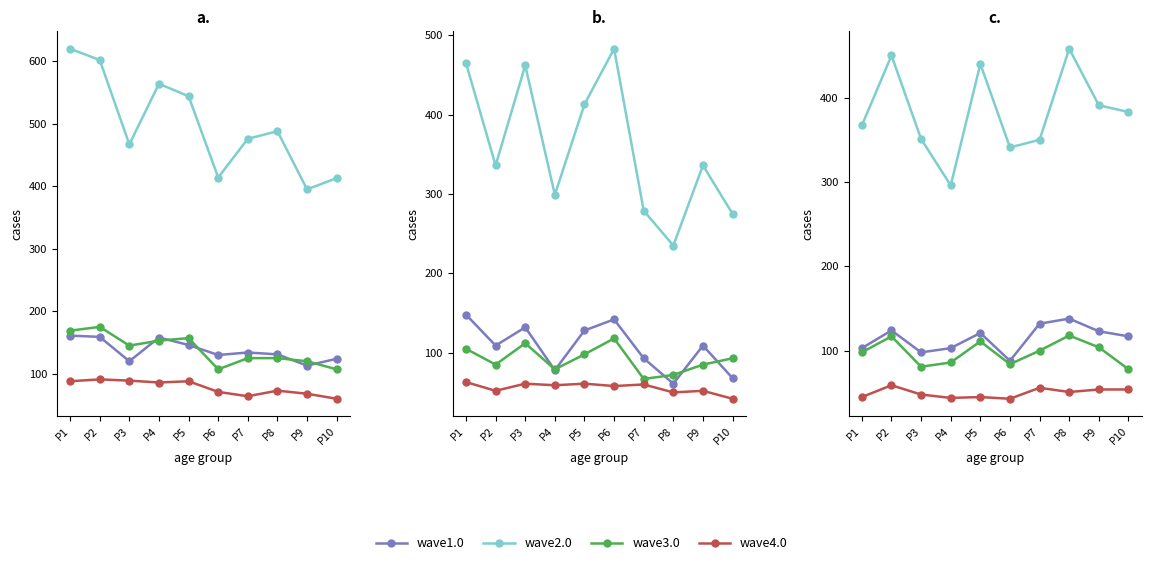

What is the difference between the maximum and minimum values in the wave1.0 series?

50